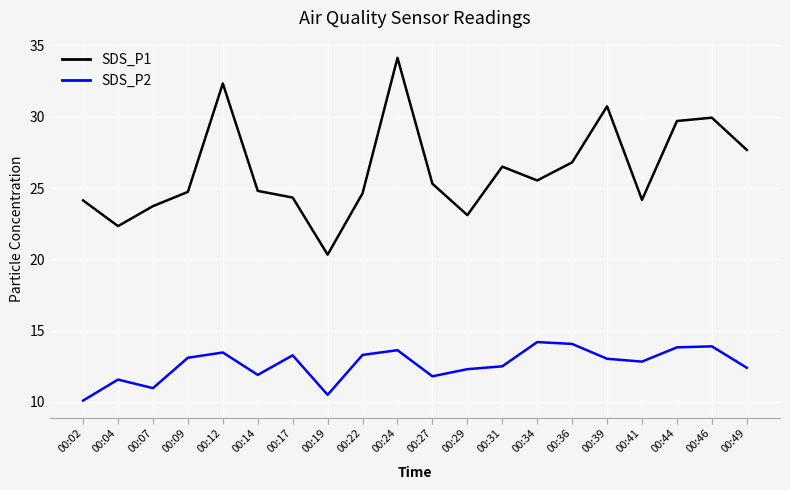

Does the chart display data point markers on the line(s)?

No